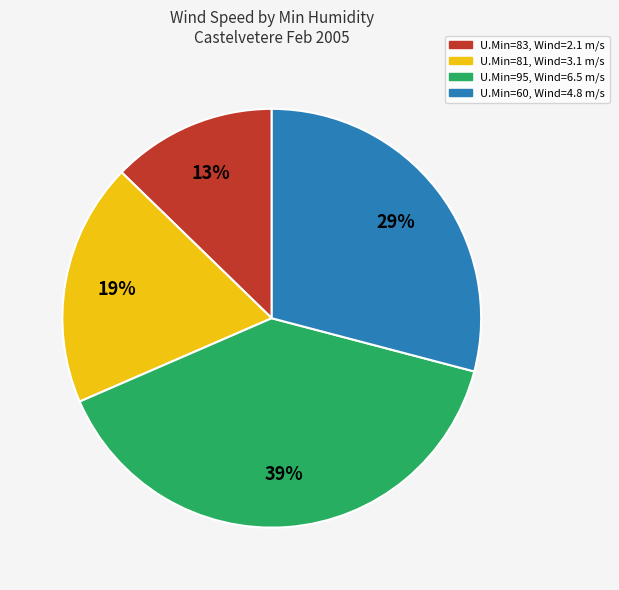

Rank the categories by value from lowest to highest.

U.Min=83, Wind=2.1 m/s, U.Min=81, Wind=3.1 m/s, U.Min=60, Wind=4.8 m/s, U.Min=95, Wind=6.5 m/s